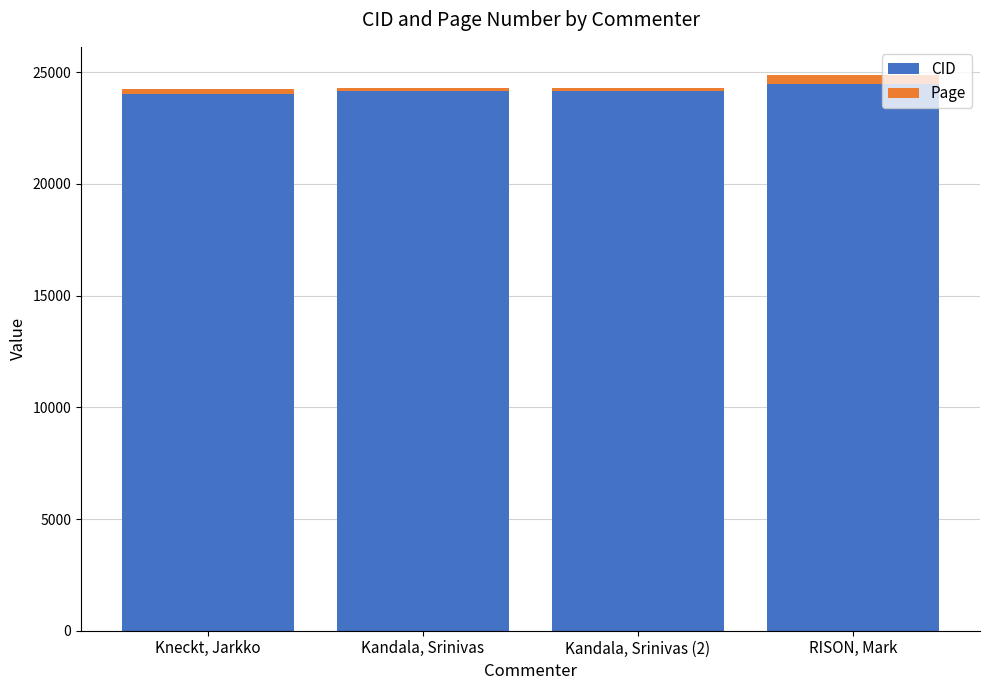

True or false: CID has a value of 24165.0 at Kandala, Srinivas.

True